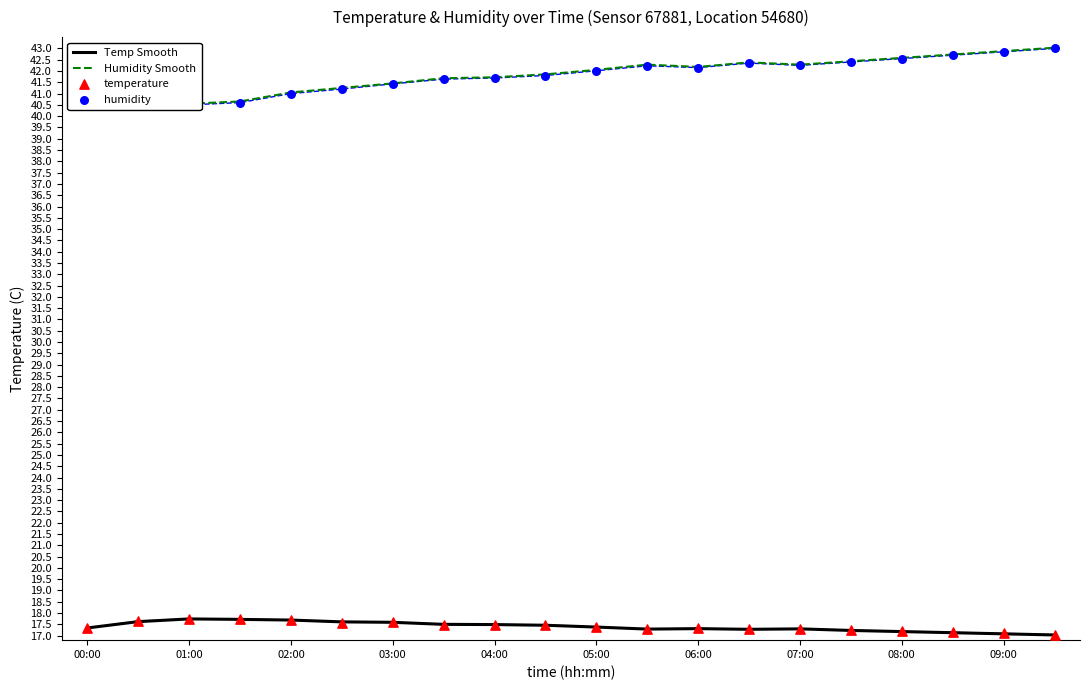

At how many categories does at least one series exceed 22?

20